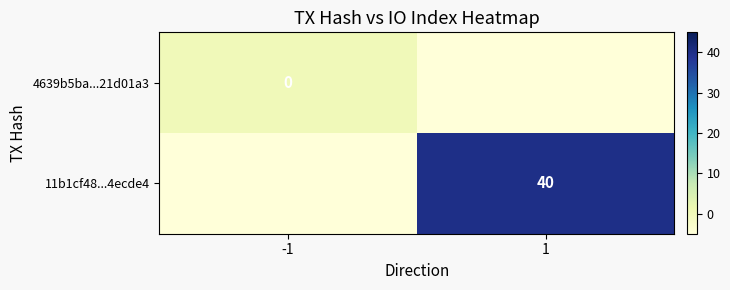

What is the minimum value shown in the chart?

-5